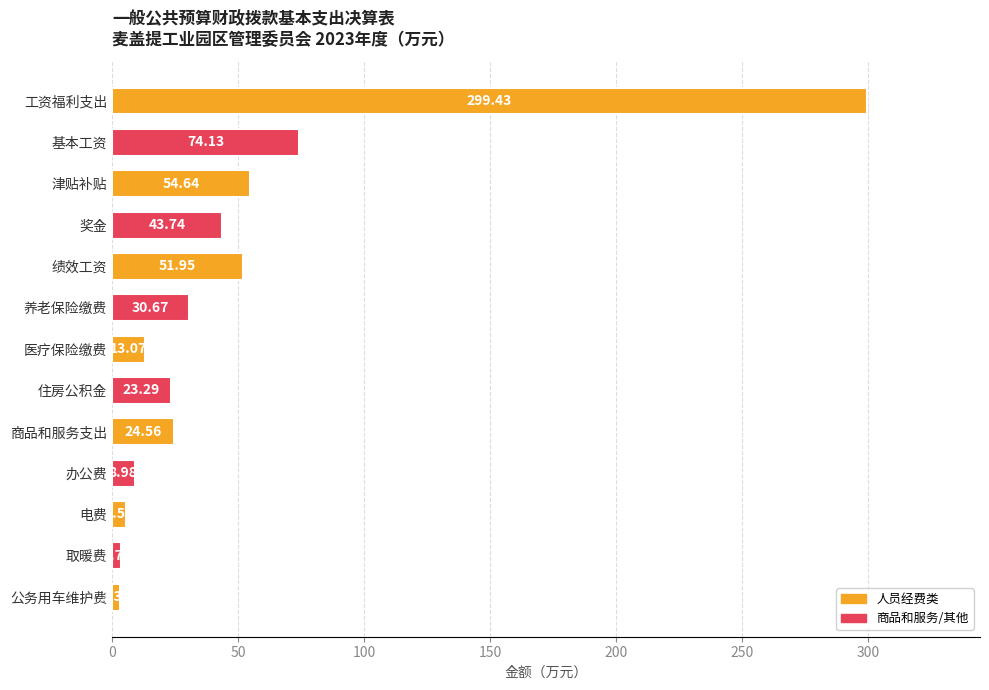

At which label is the value closest to 151?

基本工资